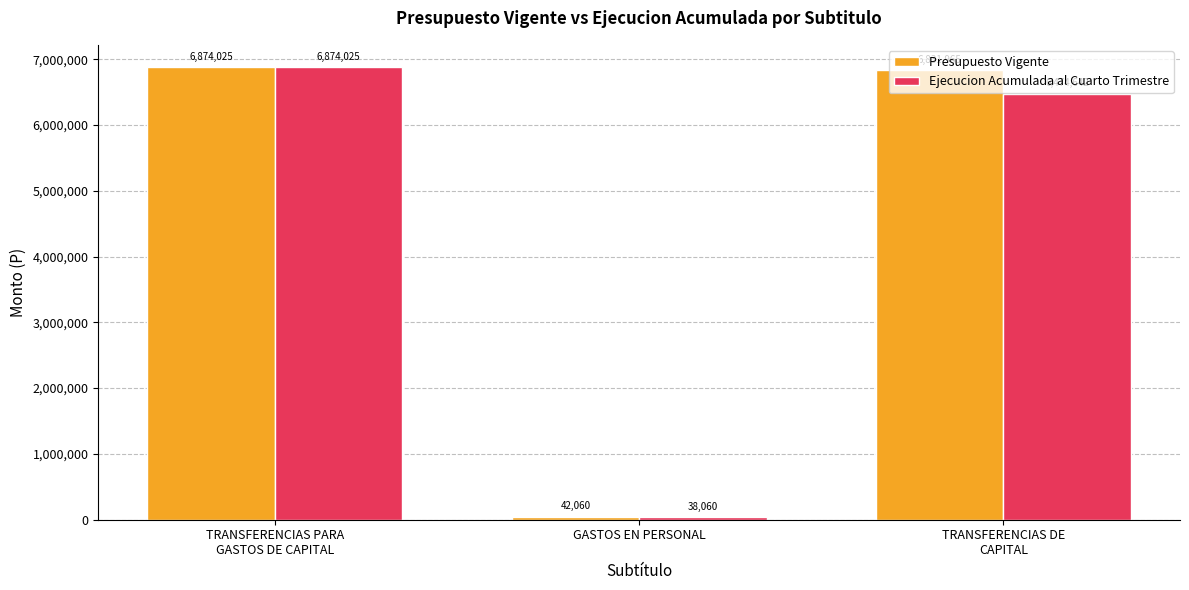

How many series are shown in this chart?

2